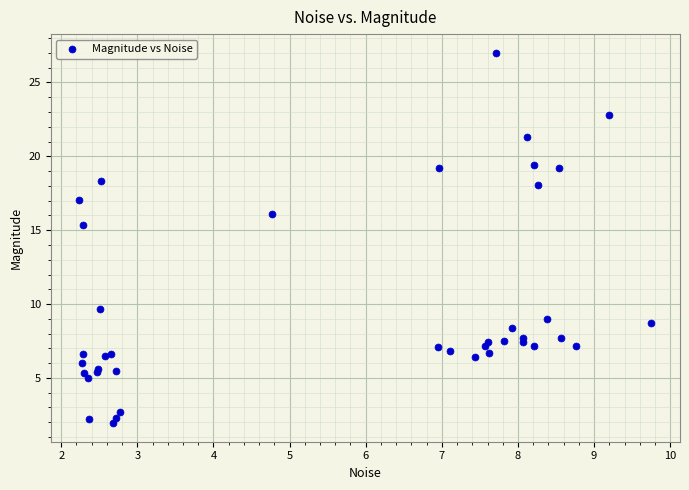

What Y value in the scatter plot is closest to 14?

15.4